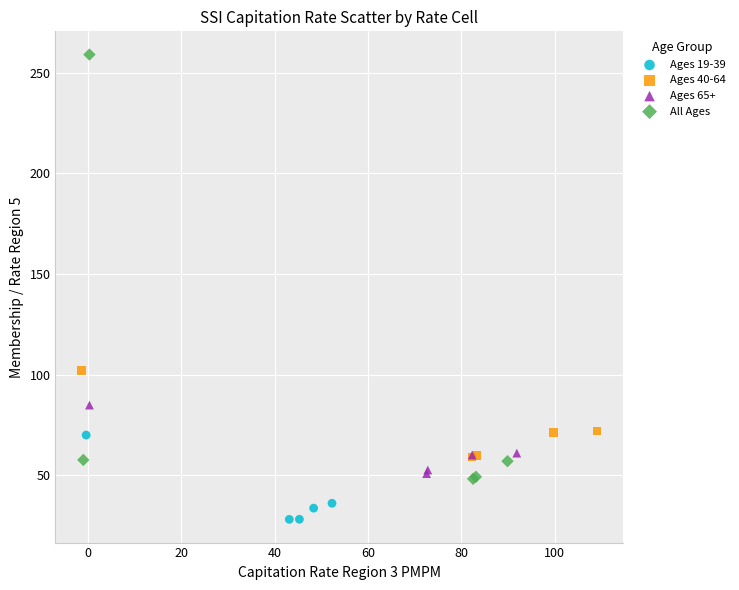

Which series has the largest Y range (max minus min)?

All Ages